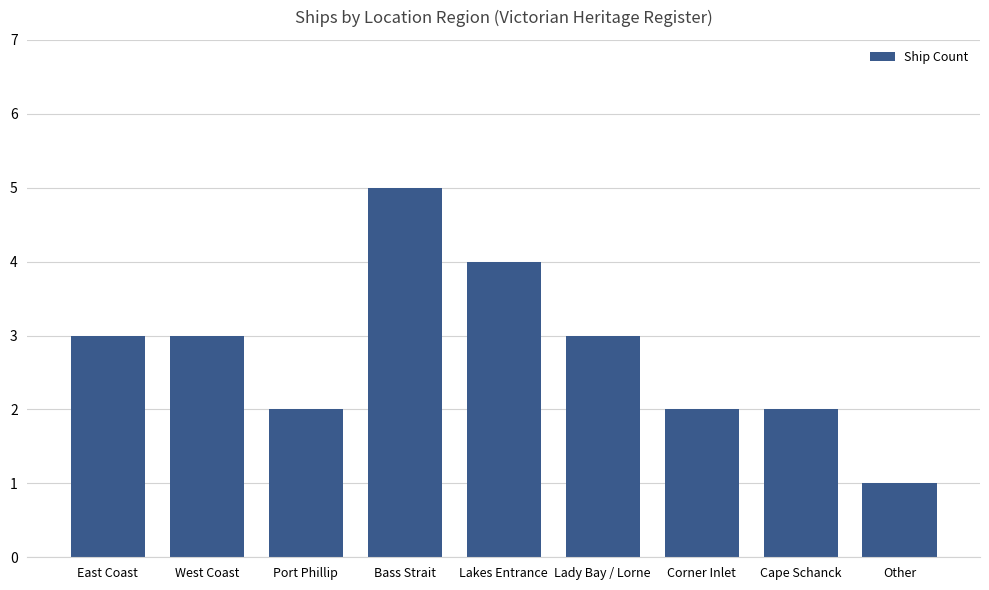

True or false: the data shows 7 at Lakes Entrance.

False